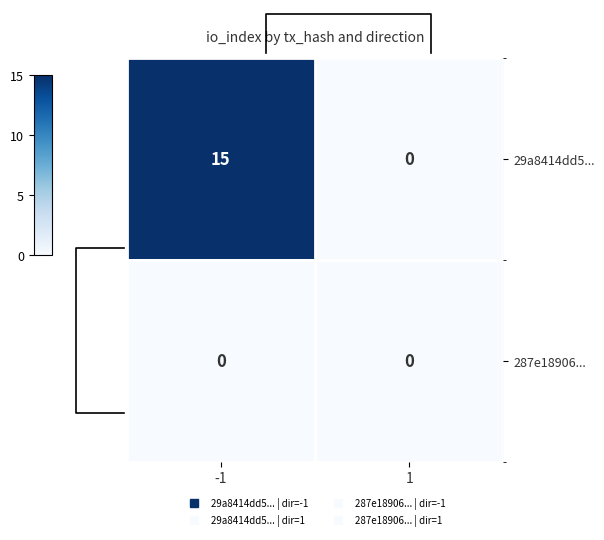

What is the difference between the 29a8414dd5... values at 1 and -1?

15